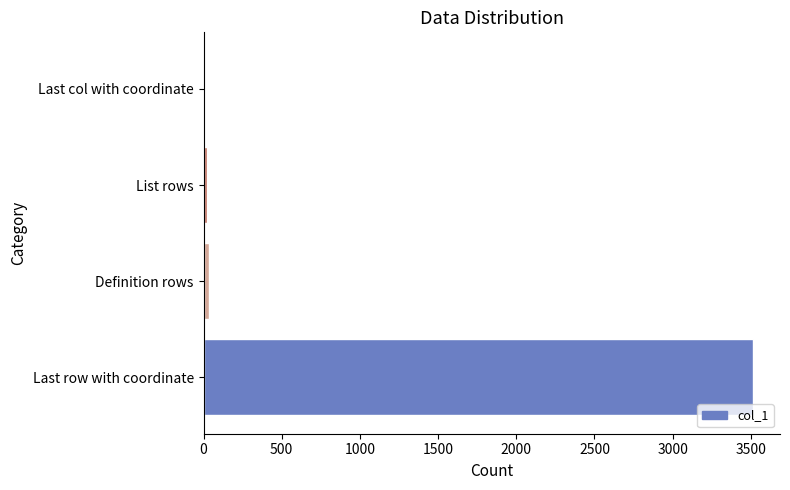

What is the maximum value shown in the chart?

3511